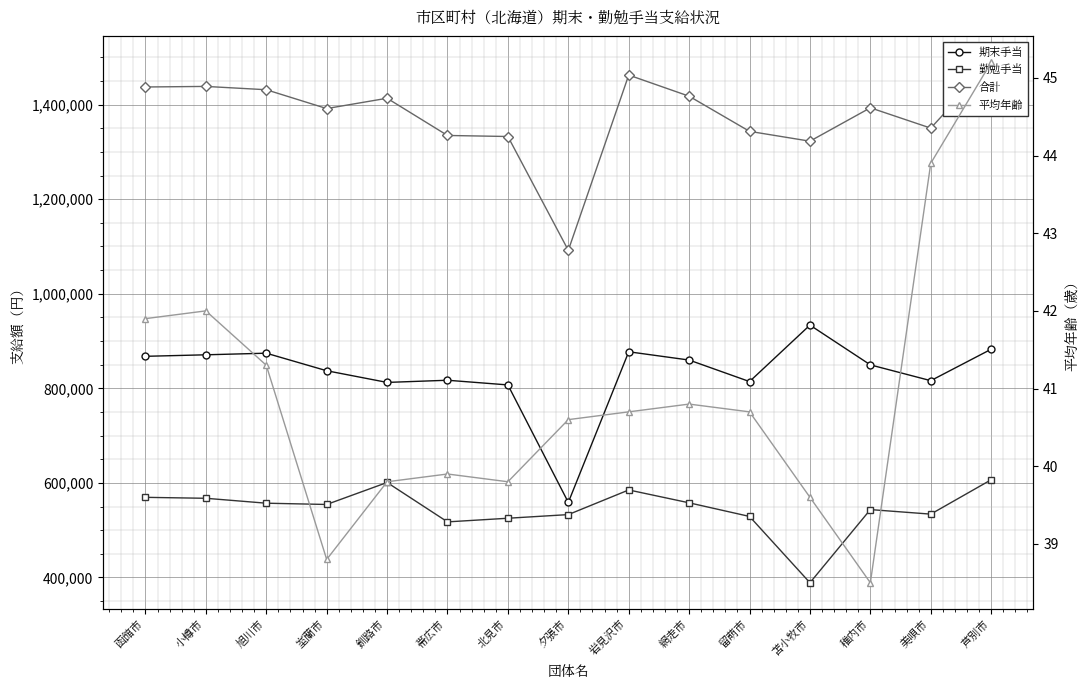

What is the lowest value of the 期末手当 series?

558800.0